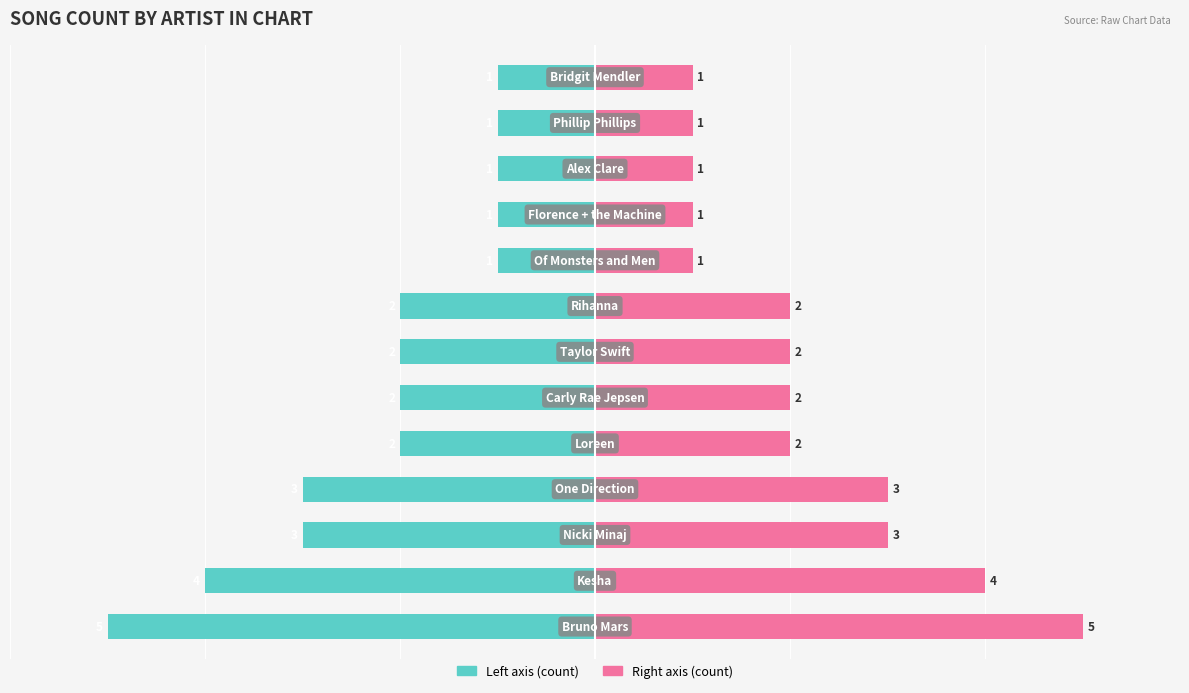

How many values in the Song Count (Left) series are below -2?

4